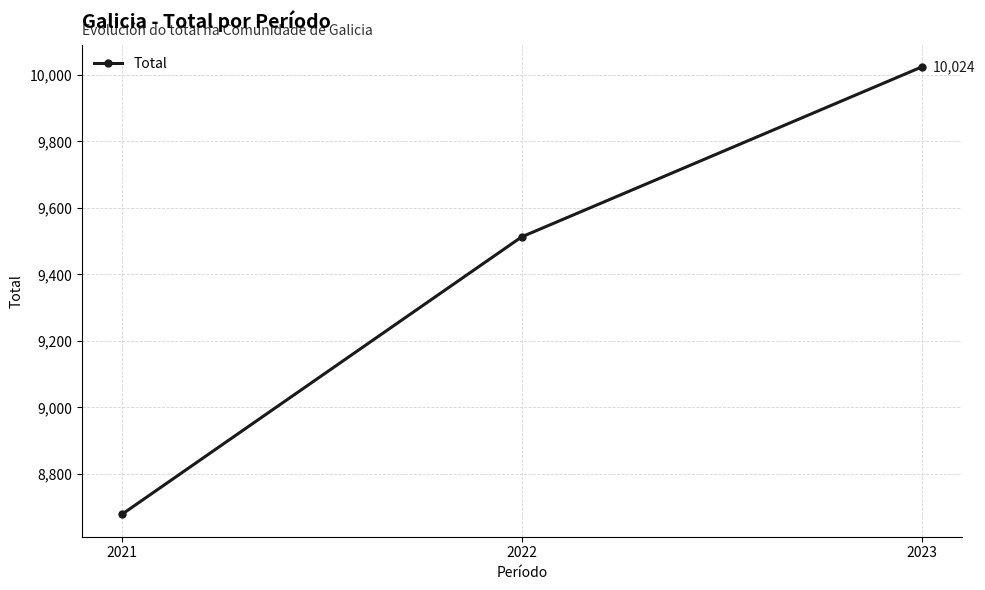

What is the difference between the maximum and minimum values?

1346